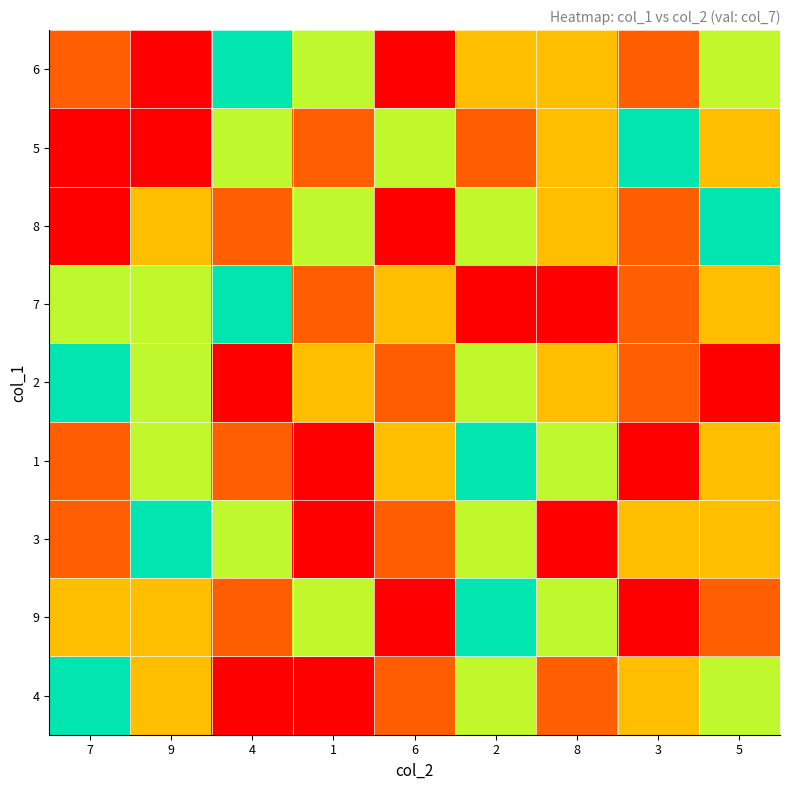

Is it true that 4 equals 6 at 5?

False